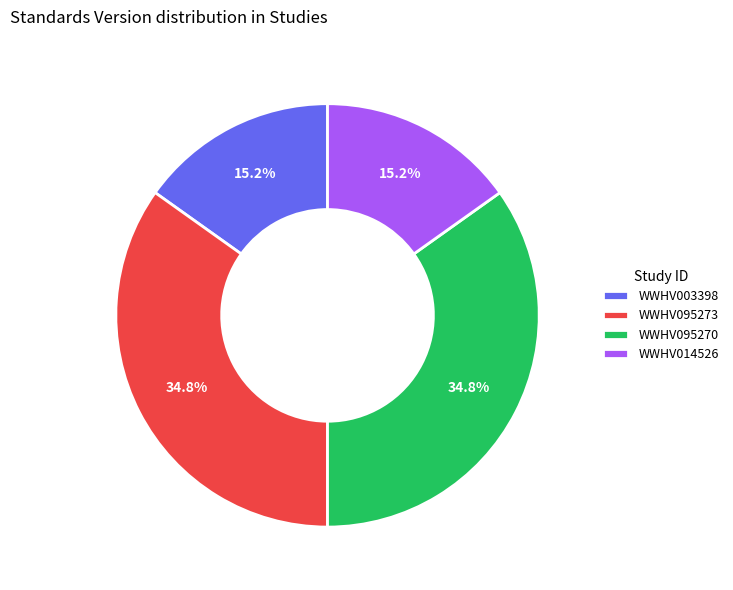

What percentage is the WWHV003398 slice, to the nearest percent?

15%